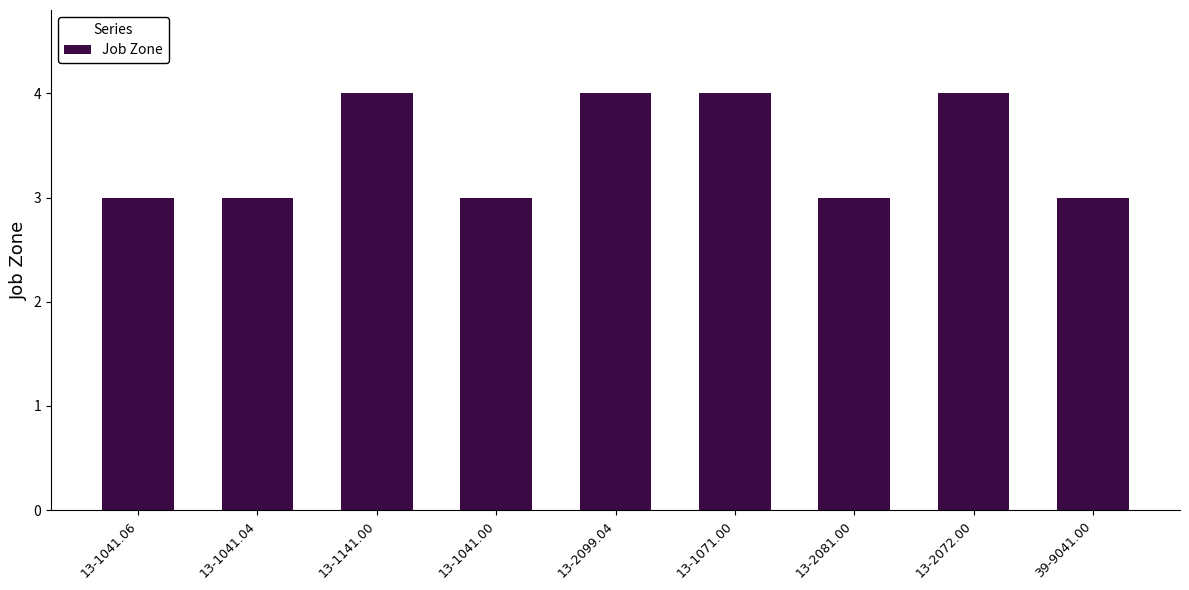

What is the sum of the values at 13-1141.00 and 13-2072.00?

8